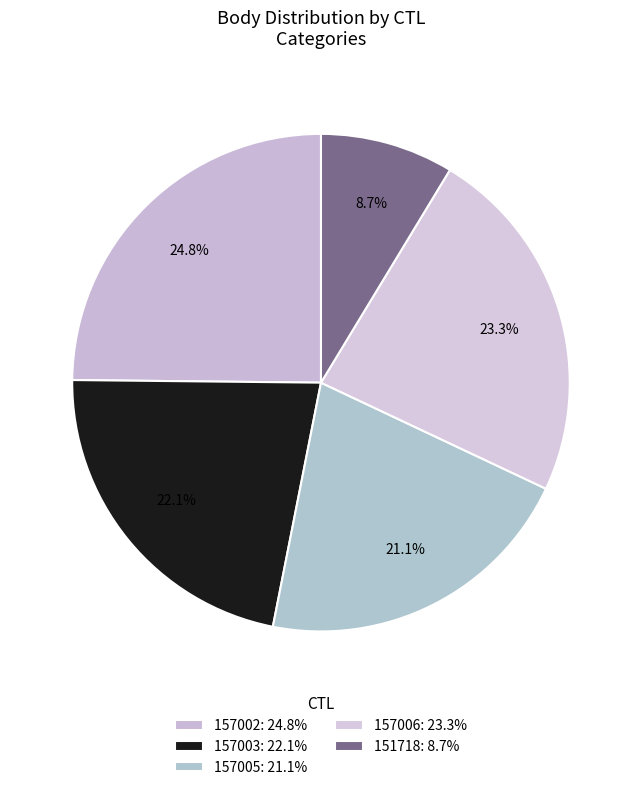

The 157002 slice represents 35% of the pie. True or false?

False